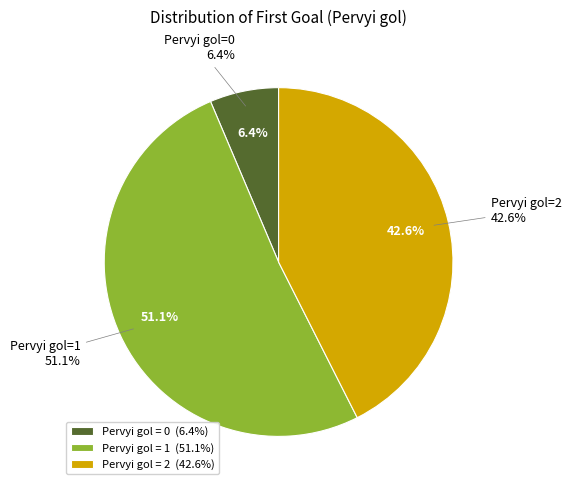

Which has a higher value, 0 or 2?

2